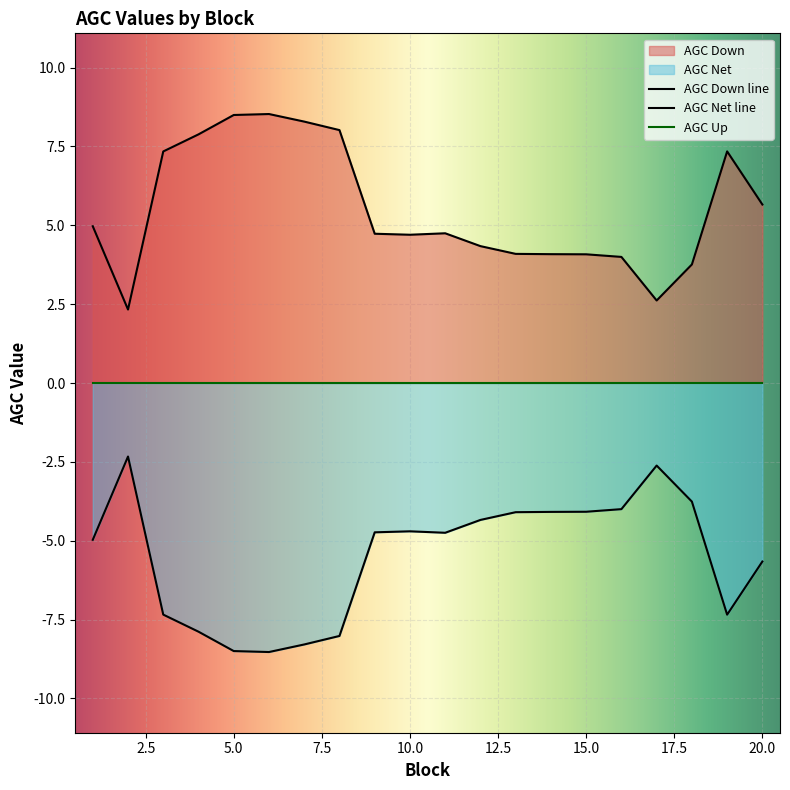

The value of AGC Net at 11 is -4.7. True or false?

True